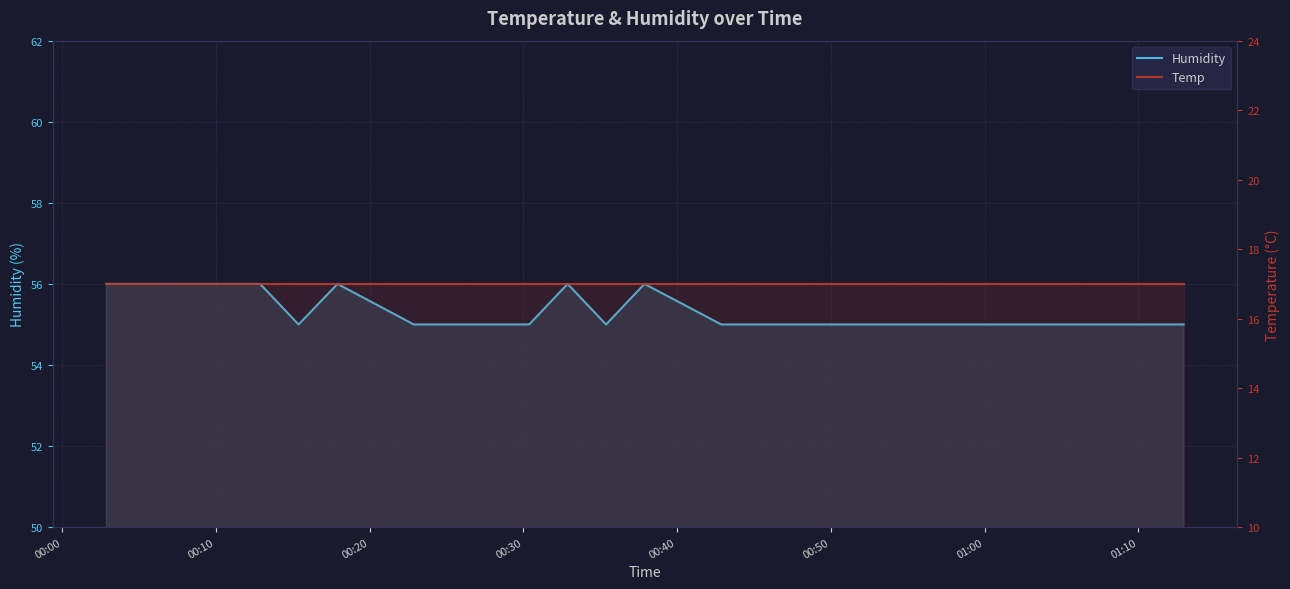

True or false: Humidity and Temp cross at least once.

False